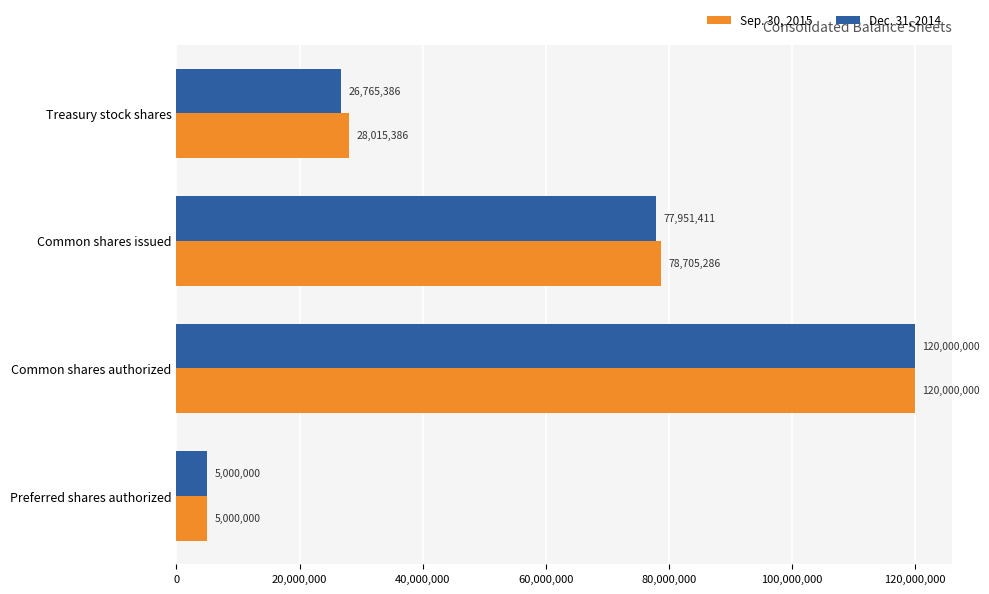

Which series changed the most between Common shares authorized and Treasury stock shares?

Dec. 31, 2014